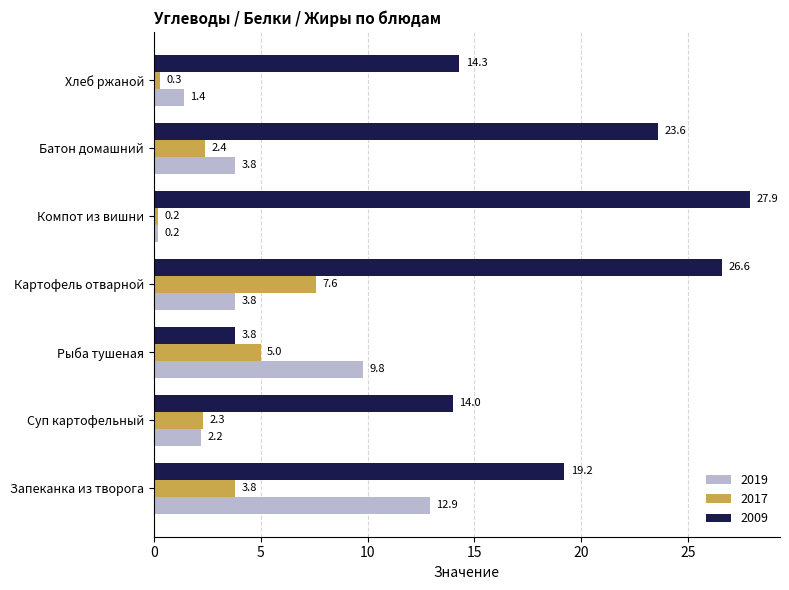

Which category has the highest value across all series?

Компот из вишни